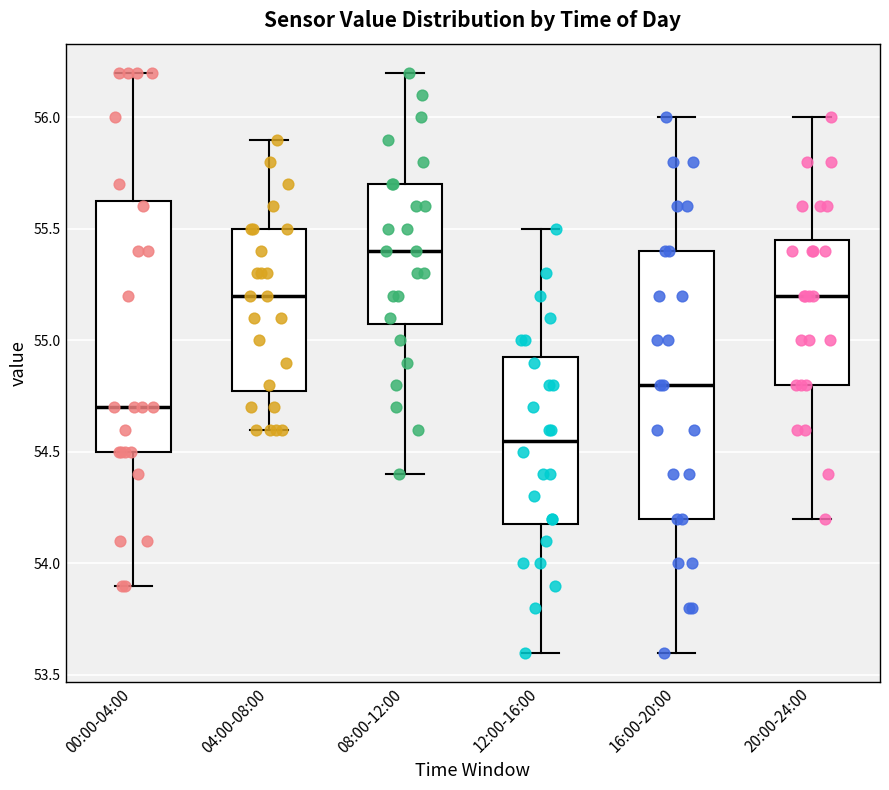

Where is the upper edge of the box for 16:00-20:00 on the y-axis? The values are not printed on the chart, so give them approximately, as read against the axis.

55.40